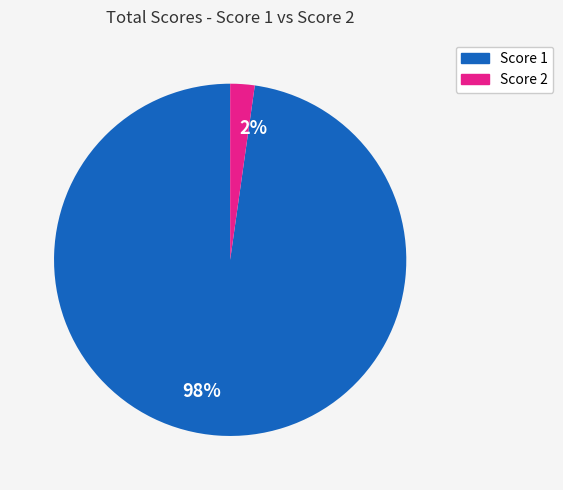

Combined, do 2% and 98% account for over 50%?

Yes